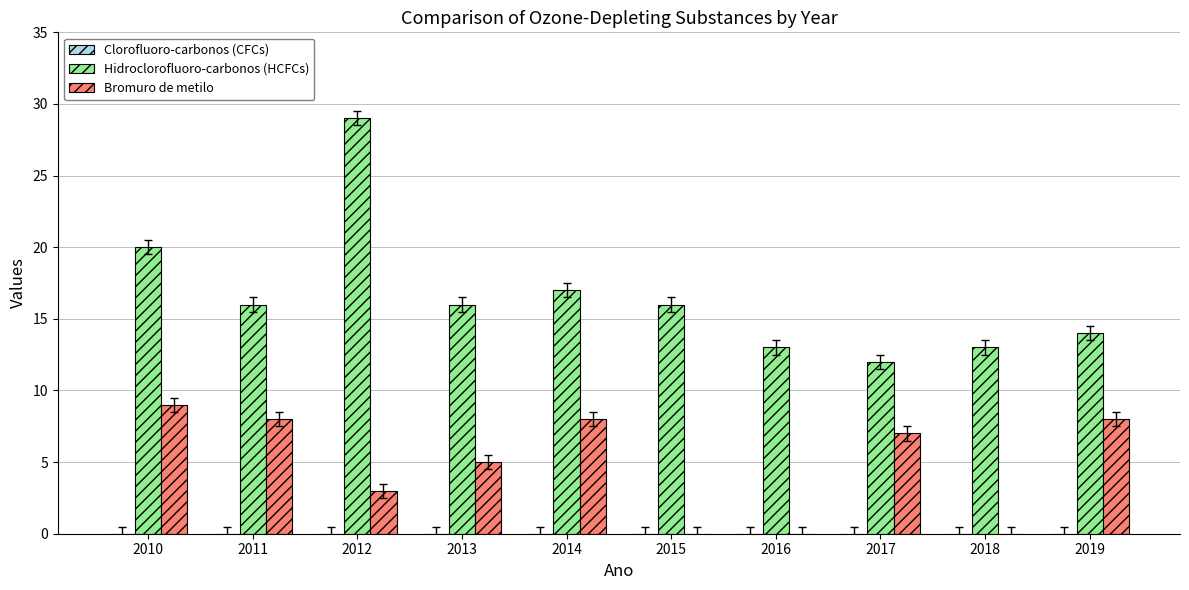

Between 2015 and 2016, which series saw the biggest shift?

Hidroclorofluoro-carbonos (HCFCs)